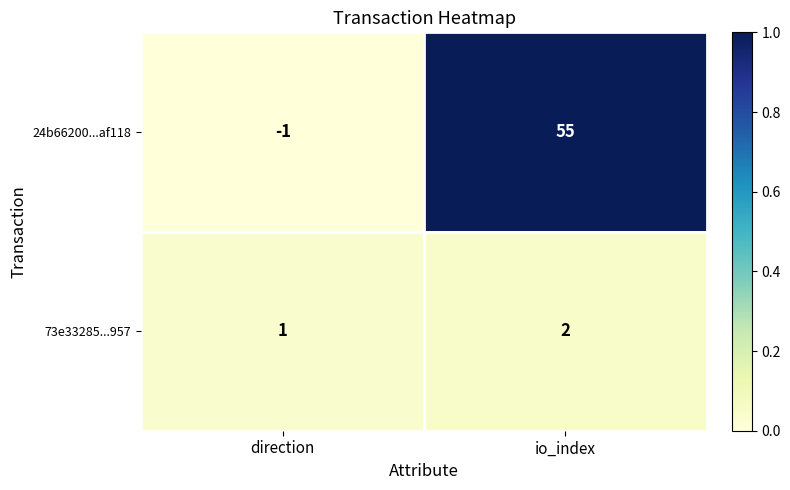

What is the maximum value for 24b66200...af118?

55